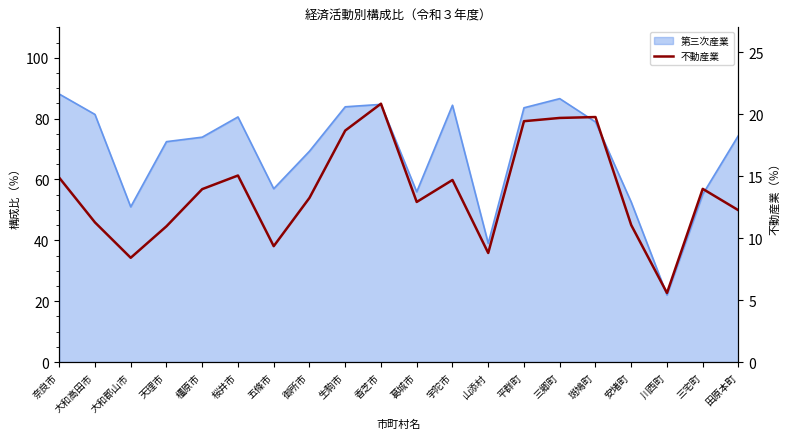

Is it true that the value at 大和高田市 is 6.3?

False